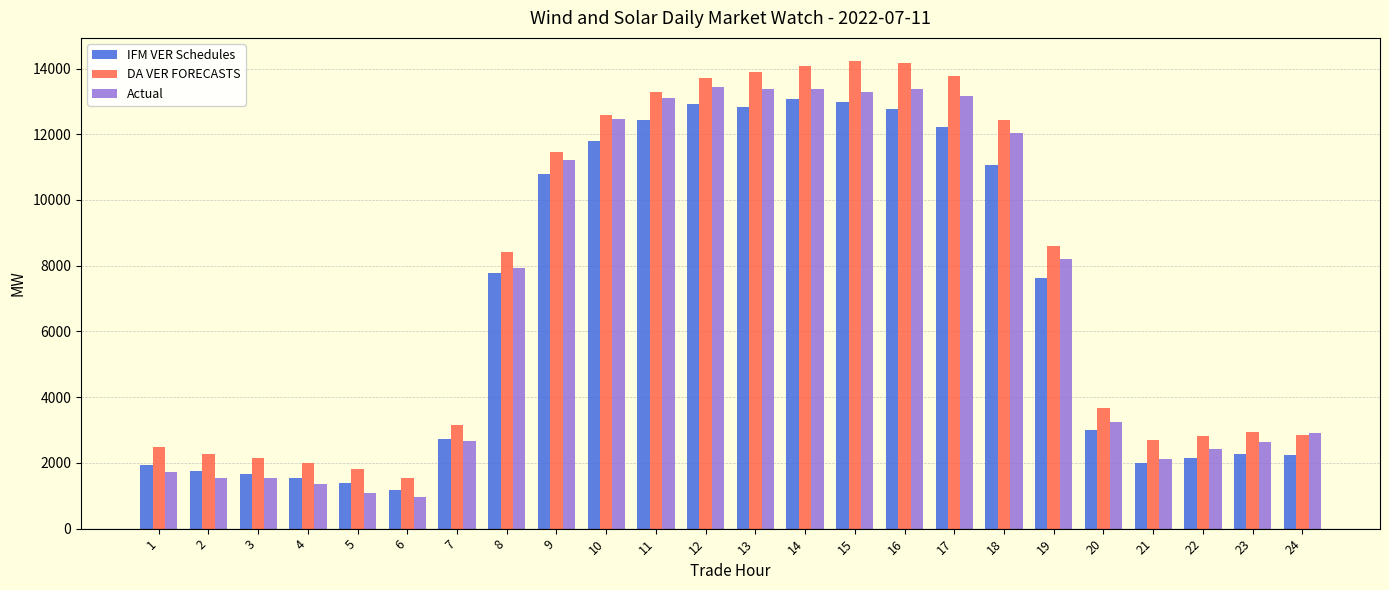

What is the average value of the DA VER FORECASTS series?

7543.7